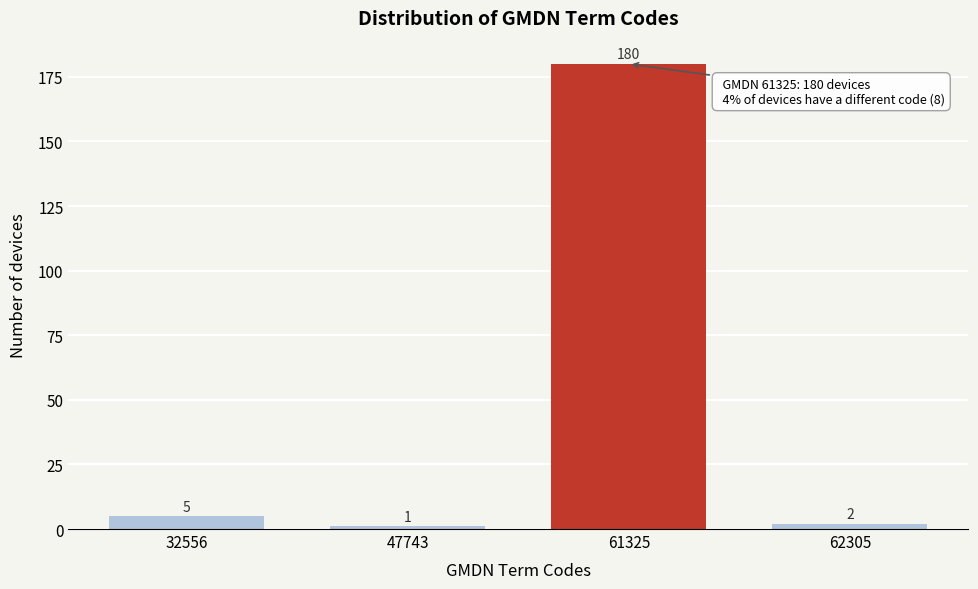

Reading left to right, what are all the values shown in this chart?

5	1	180	2